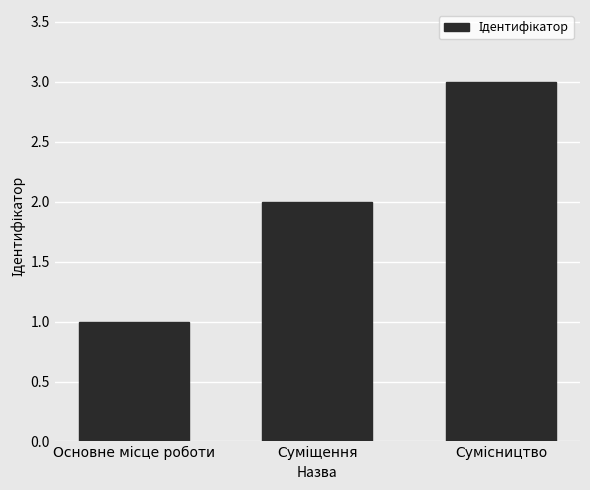

What is the greatest value displayed?

3